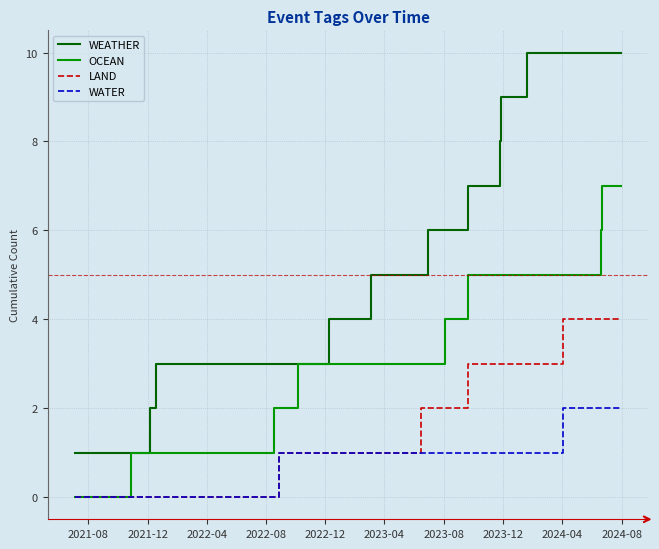

What is the greatest value displayed?

10